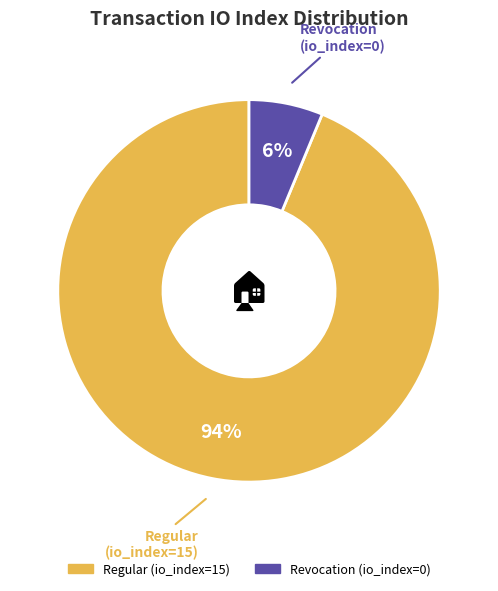

Is there a majority slice in this chart?

Yes